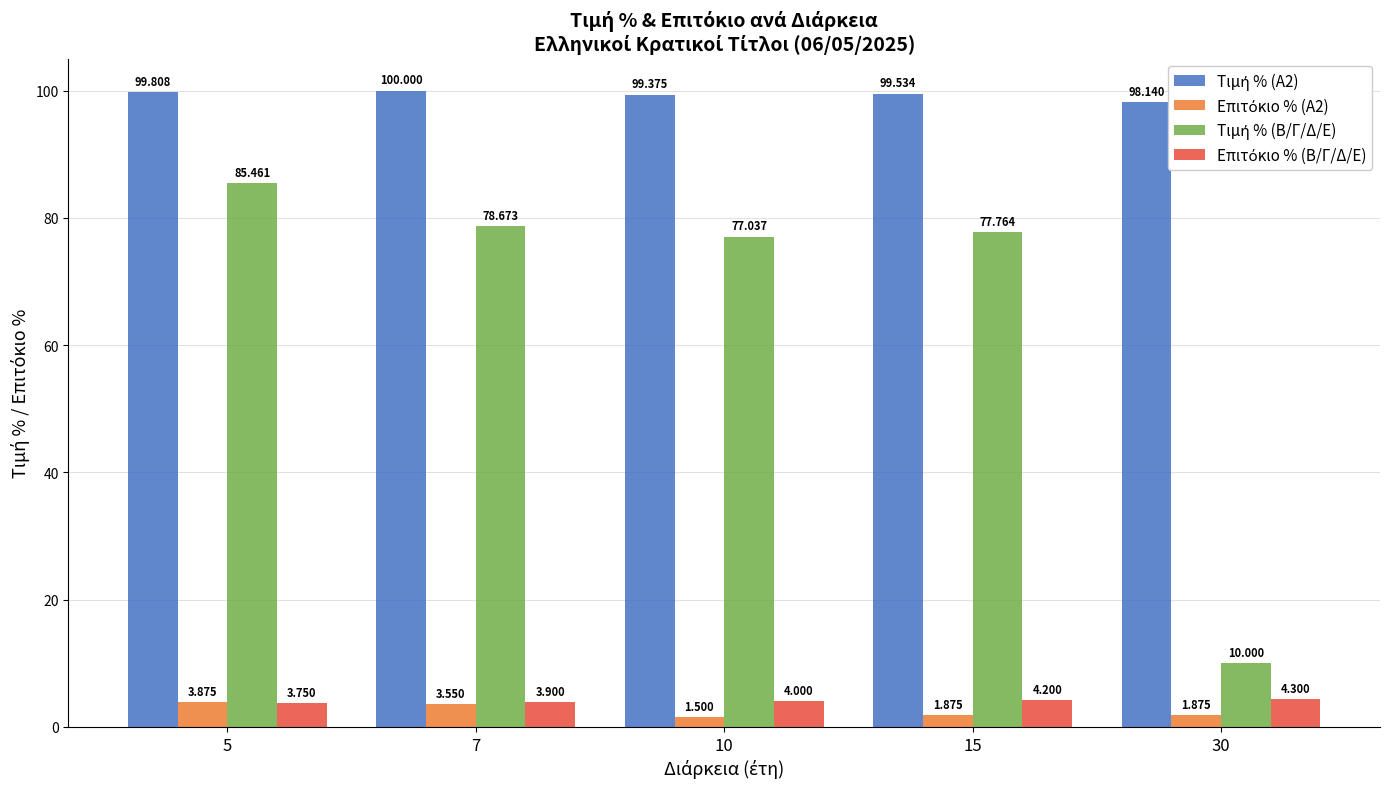

At which category does the chart reach its peak across all series?

7